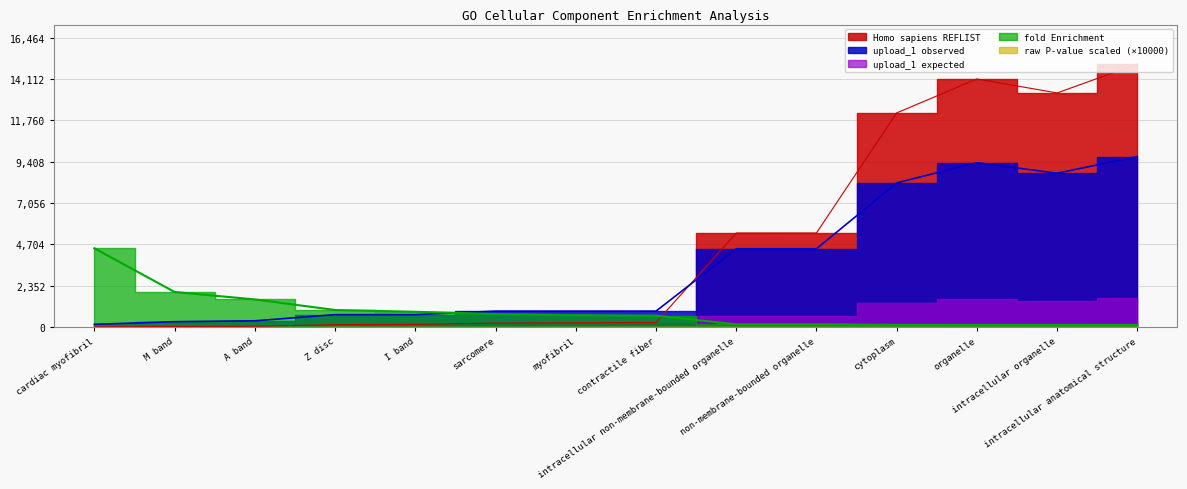

True or false: fold Enrichment and upload_1 observed intersect in this chart.

True